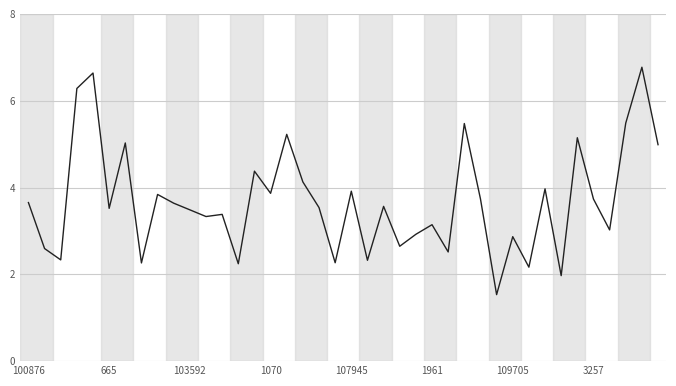

True or false: there are more than 0 points higher than both neighbors.

True